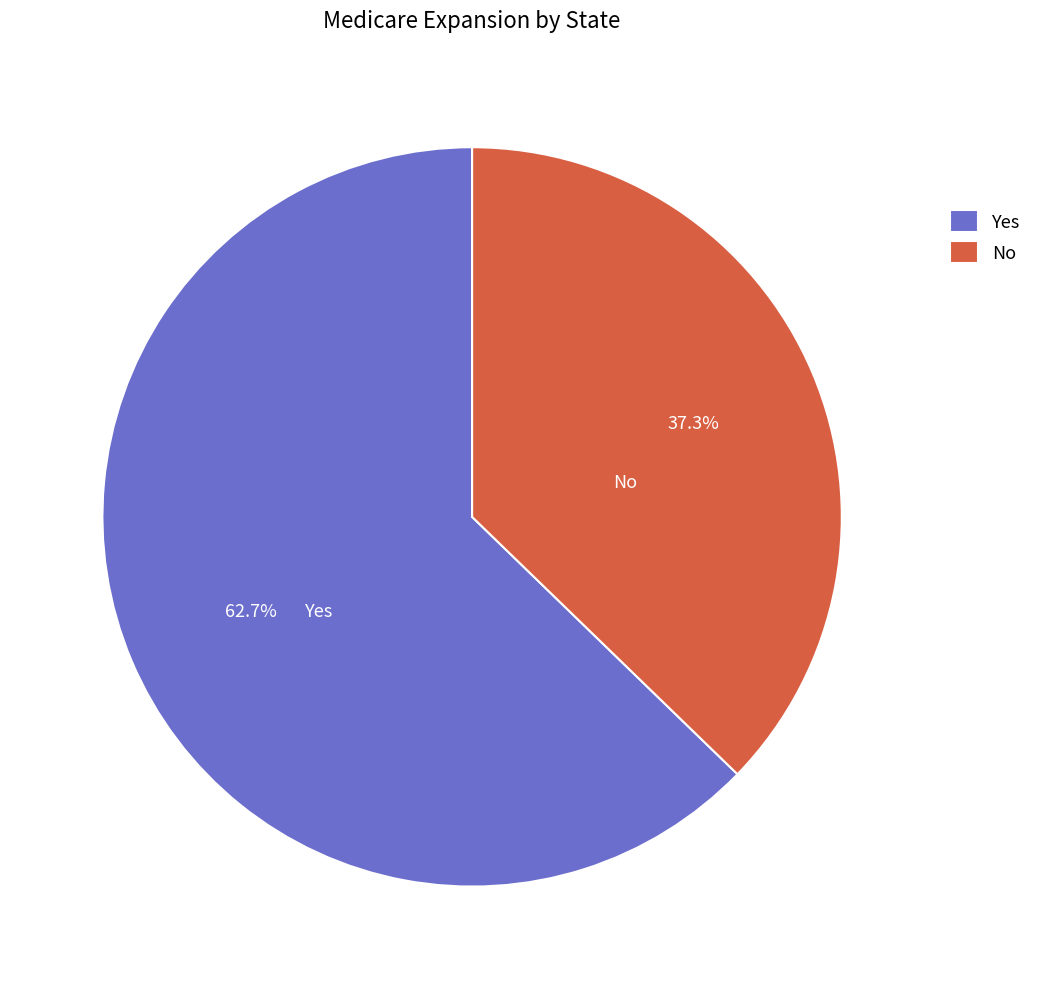

Which category has the biggest portion of the pie?

Yes